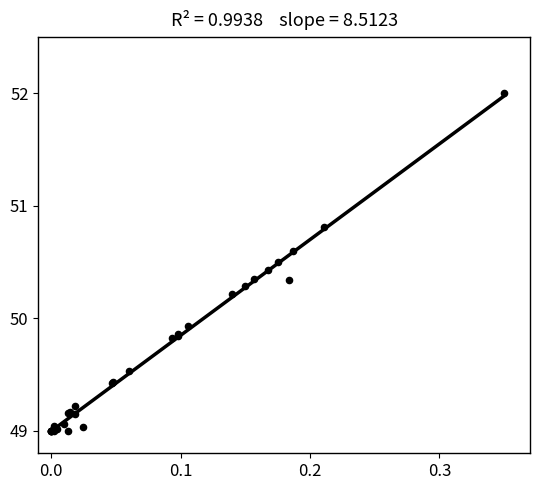

What Y value in the scatter plot is closest to 50?

49.9